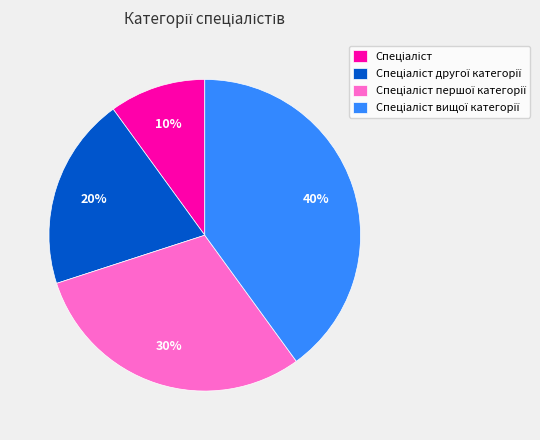

Is there a majority slice in this chart?

No